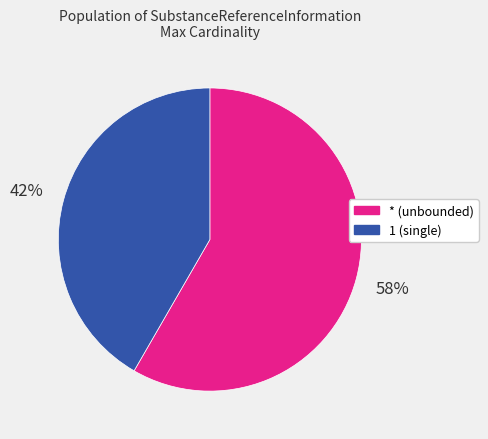

To the nearest percent, what is the average slice percentage?

50%